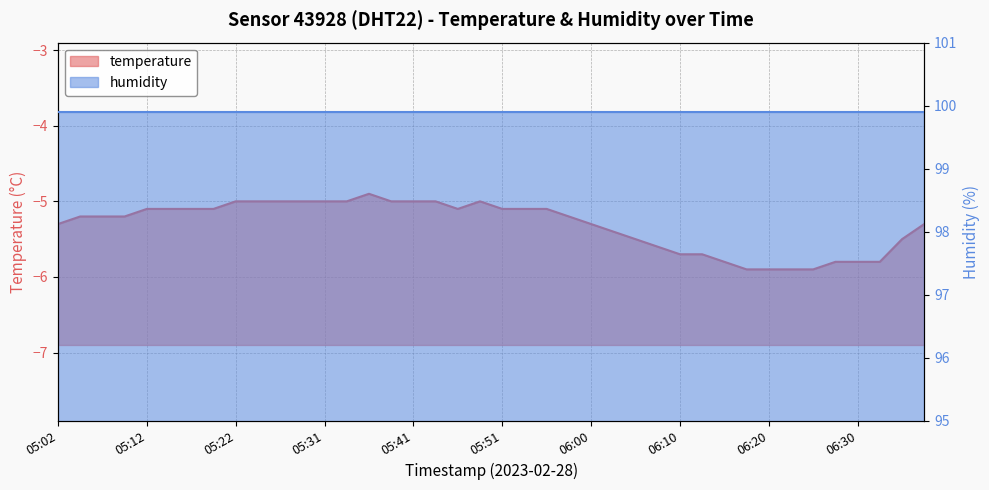

Where is the first local maximum?

05:36